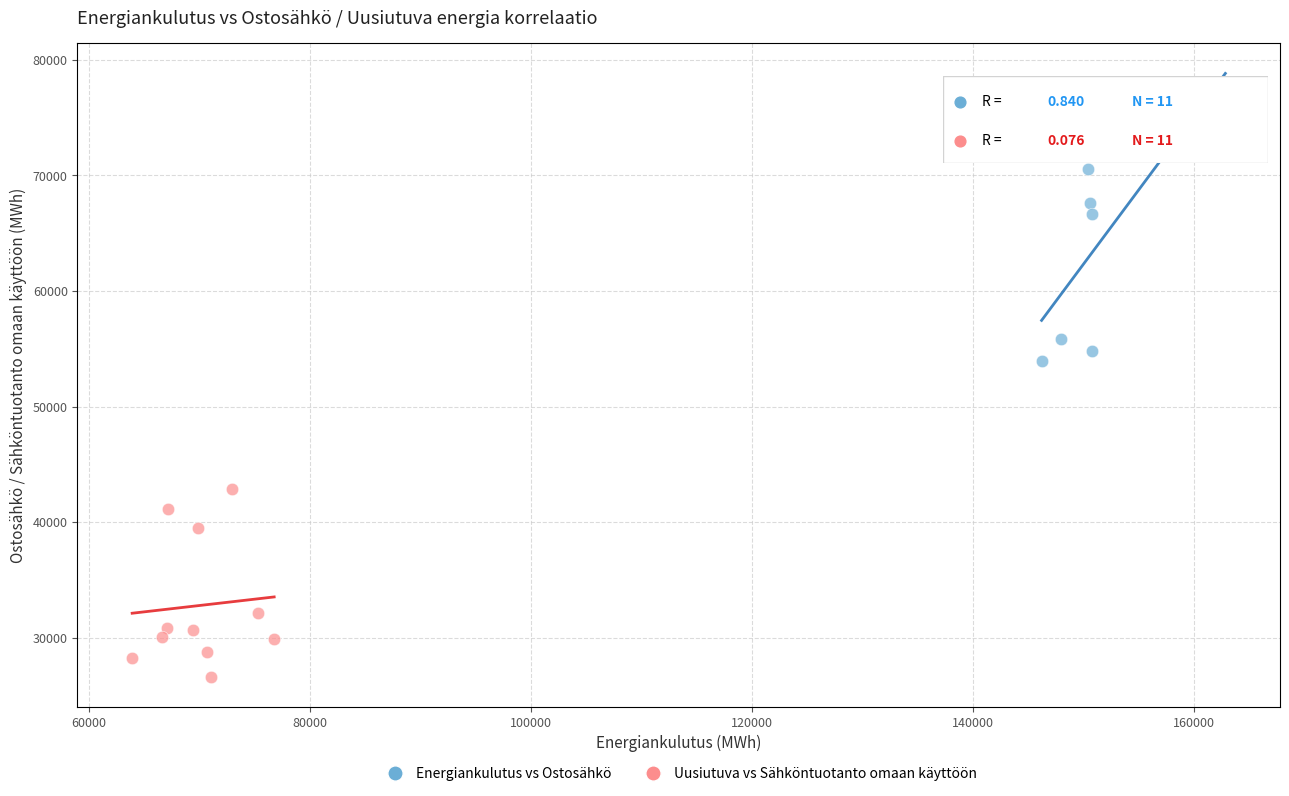

Which series contains the lowest Y value?

Uusiutuva vs Sähköntuotanto omaan käyttöön